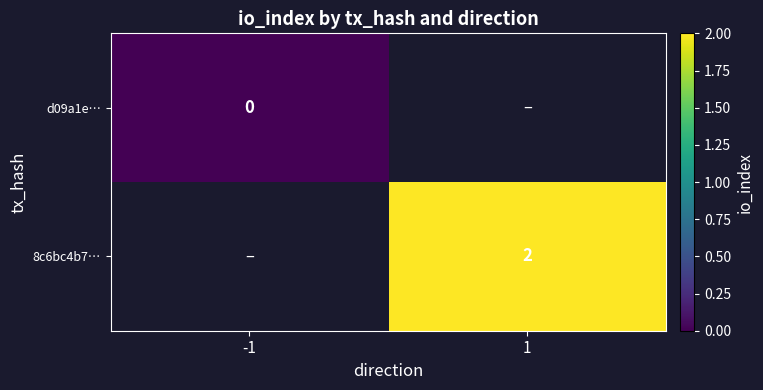

Is it true that 8c6bc4b7… equals 2 at 1?

True